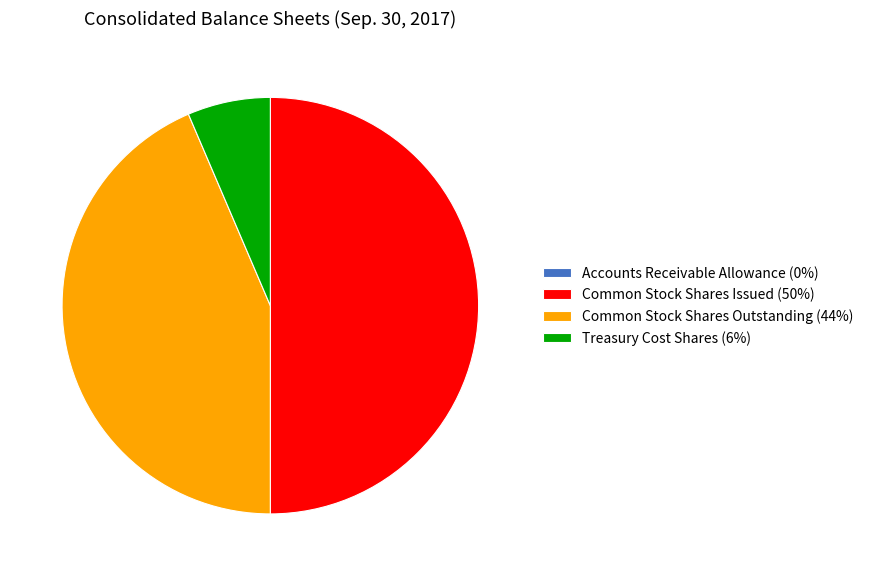

Between Common Stock Shares Outstanding (44%) and Common Stock Shares Issued (50%), which is larger?

Common Stock Shares Issued (50%)